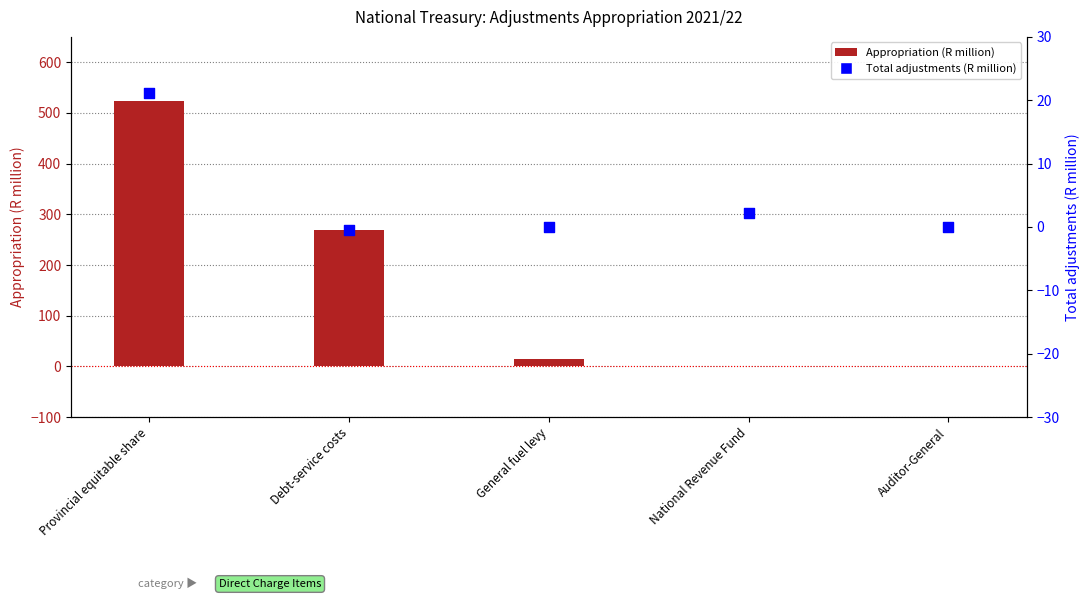

Which series has the widest spread of Y values?

Appropriation